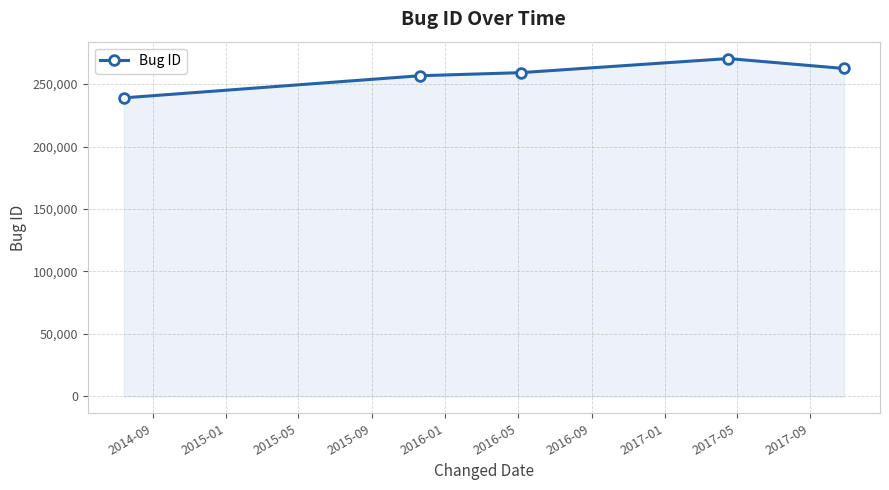

True or false: there are more than 2 points higher than both neighbors.

False